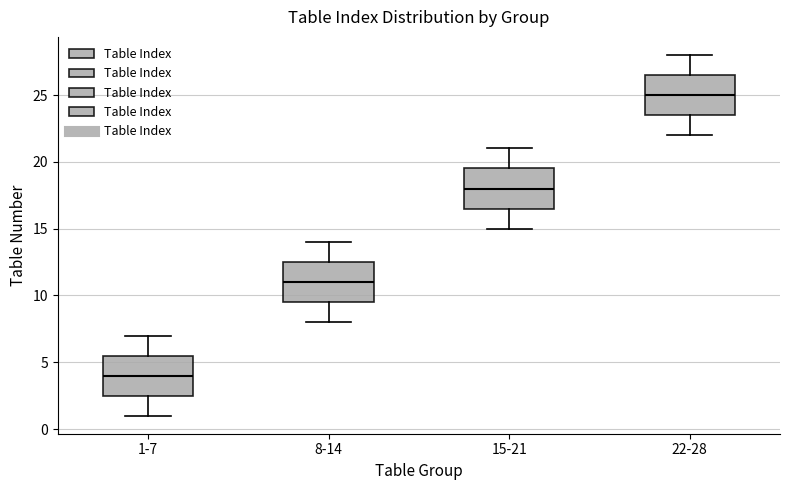

Where does the median line of the box for 22-28 sit on the y-axis? The values are not printed on the chart, so give them approximately, as read against the axis.

25.0